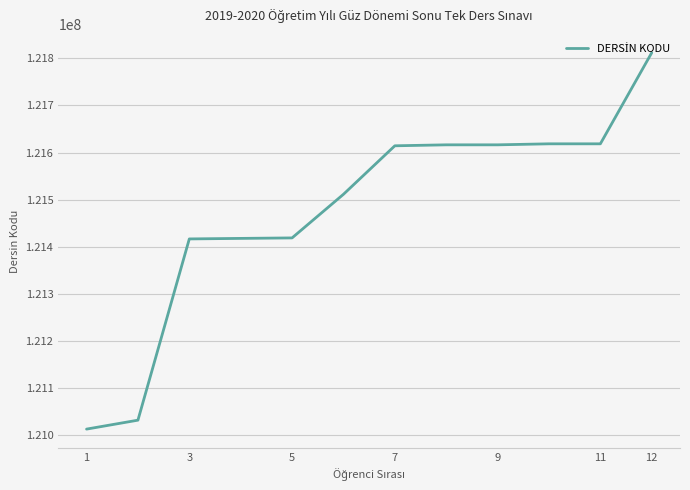

What is the sum of all values?

1457702707